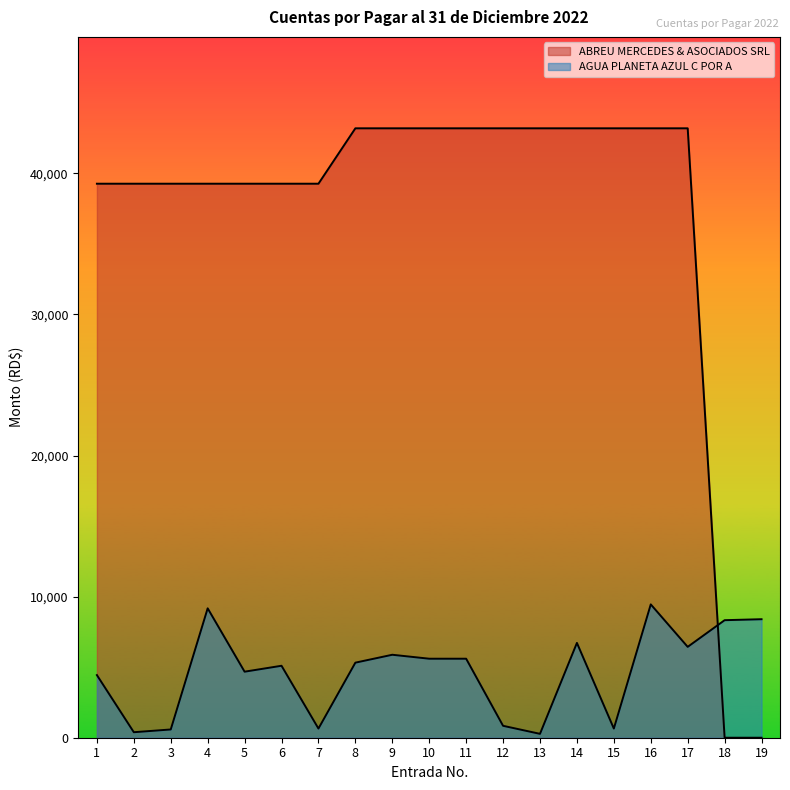

What is the value of the 11th point from the left?

5600.0